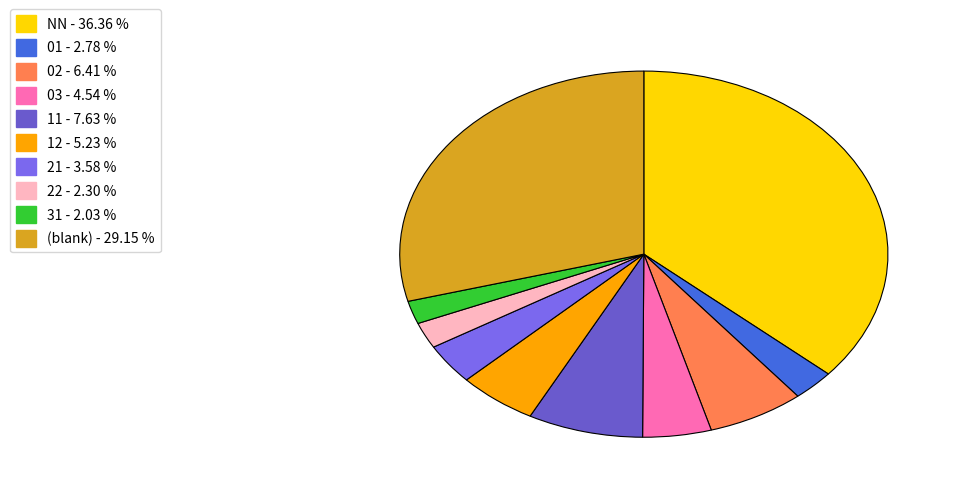

Is there any slice that represents more than half of the pie?

No